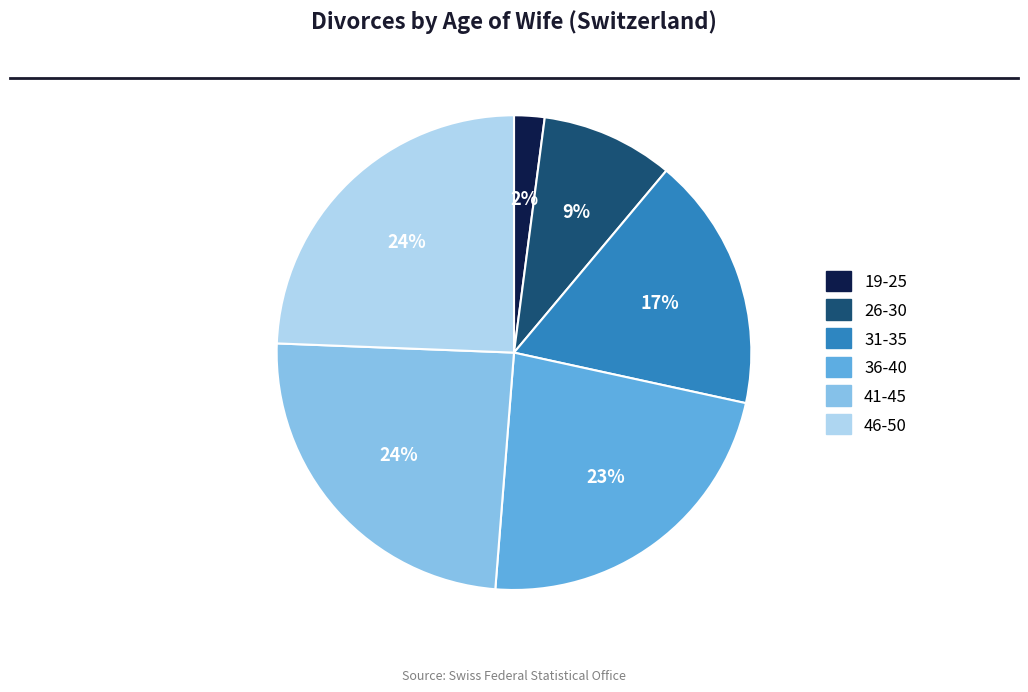

How many segments does this pie chart have?

6